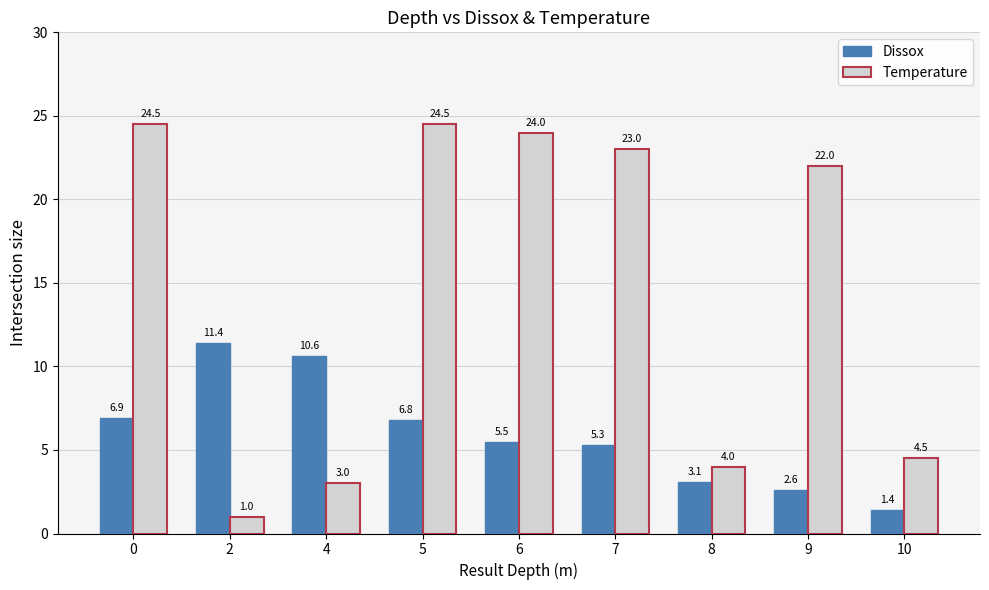

Which series has the largest total across all categories?

Temperature